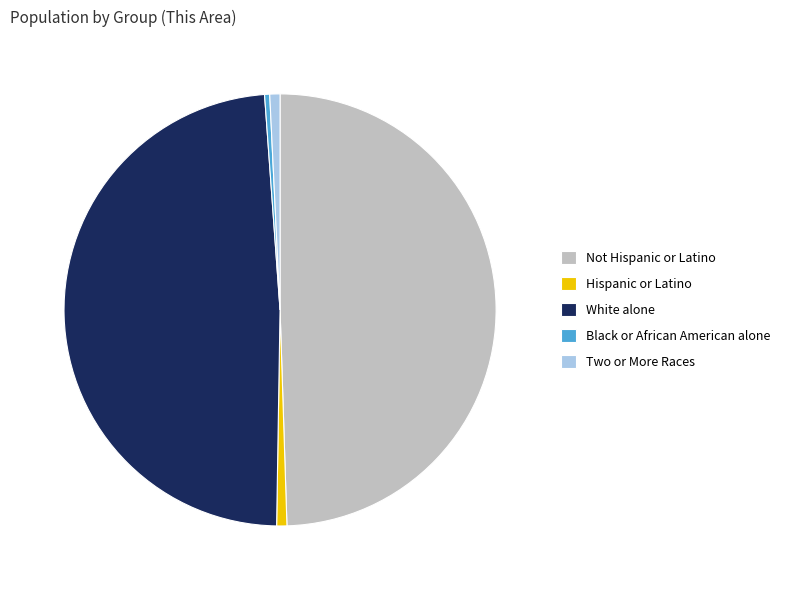

The Not Hispanic or Latino slice represents 57% of the pie. True or false?

False